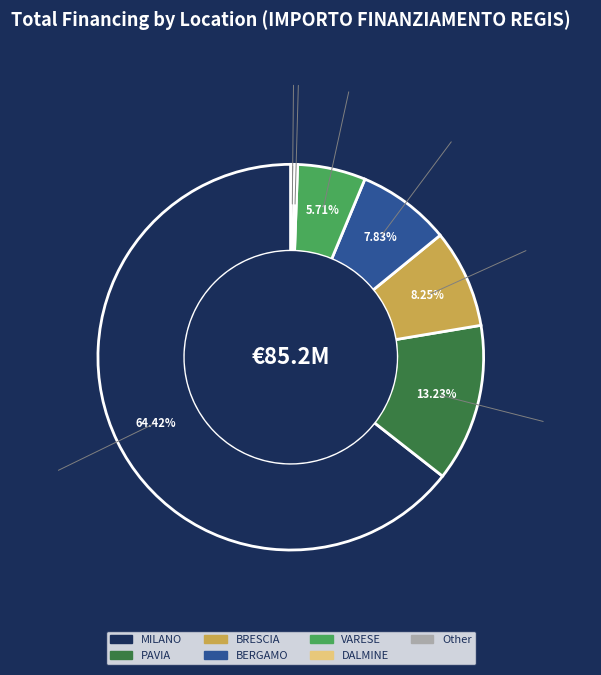

Is there a majority slice in this chart?

Yes